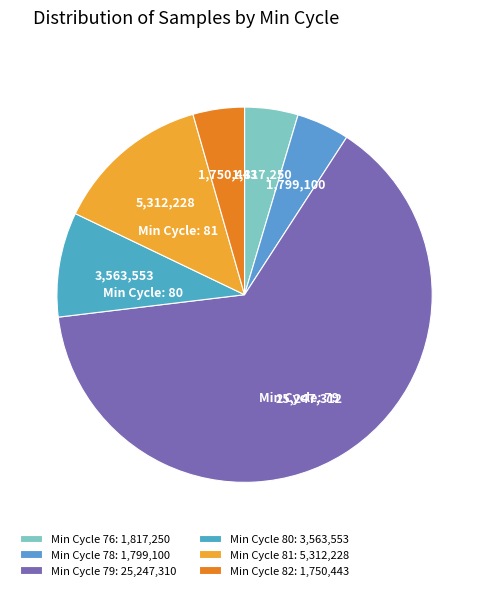

What is the largest slice in the pie chart?

Min Cycle 79: 25,247,310